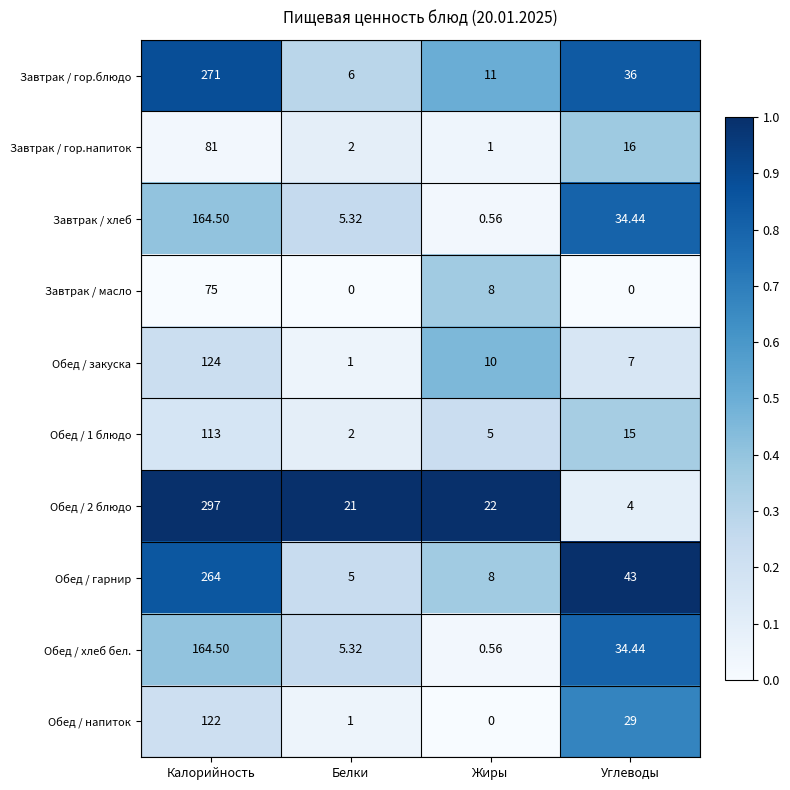

At which category is the sum across all series the highest?

Калорийность